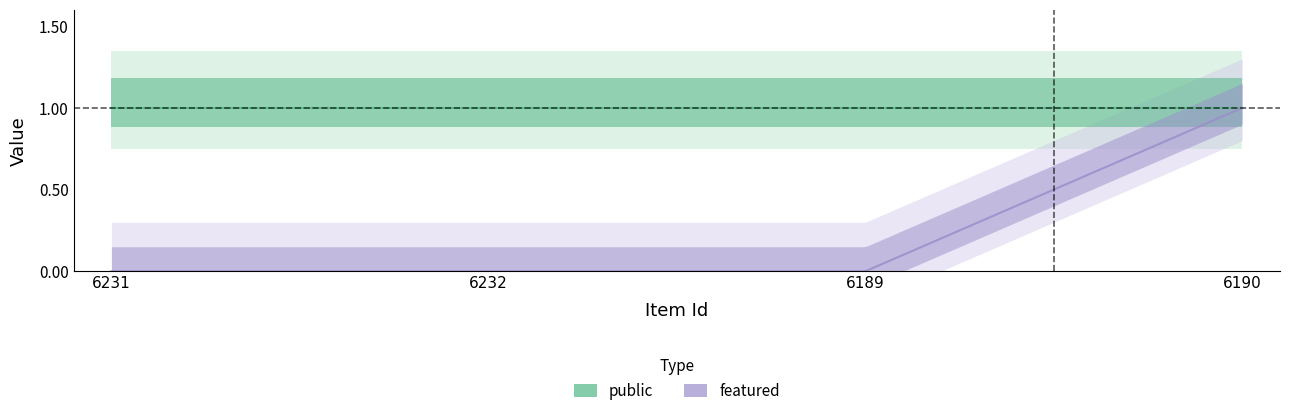

Between 6190 and 6231, which is larger?

6190